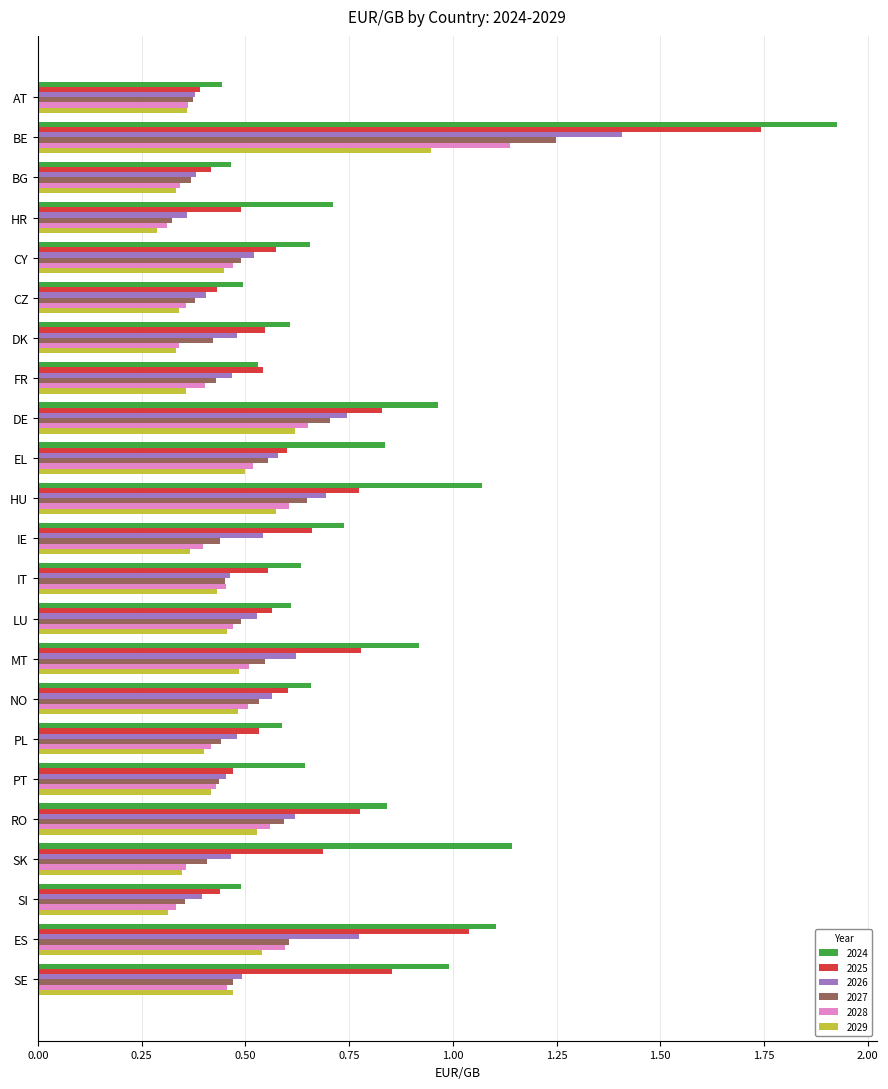

Which series has the largest total across all categories?

2024